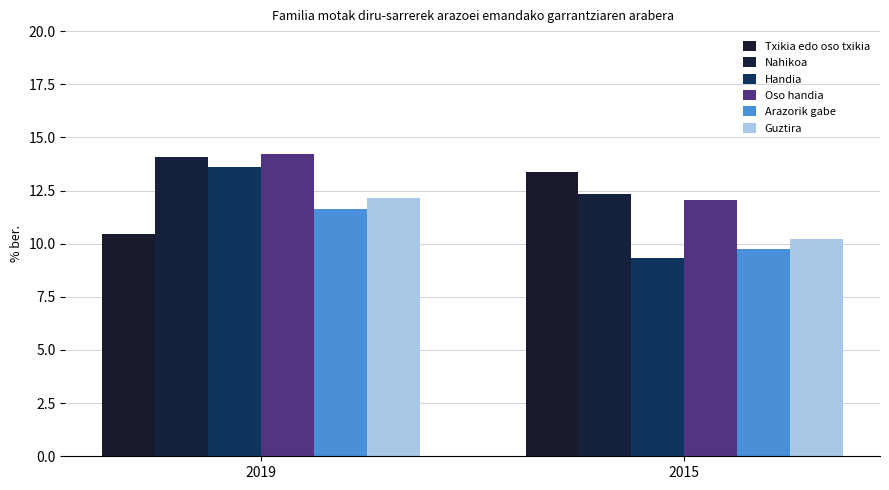

What is the value of the Oso handia bar at the 2nd from the left?

12.0